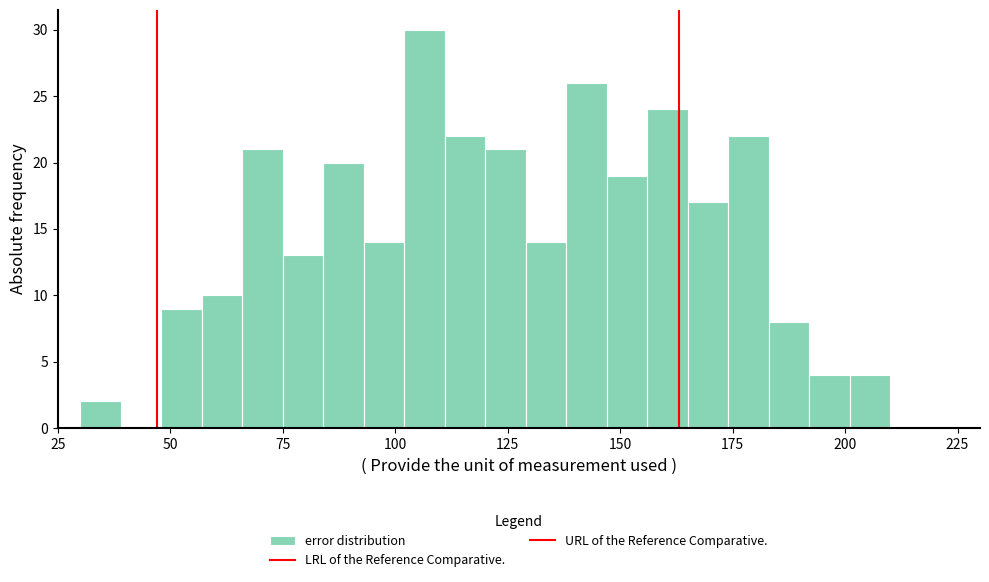

Read against the x-axis, roughly where is the centre of the tallest bar?

105